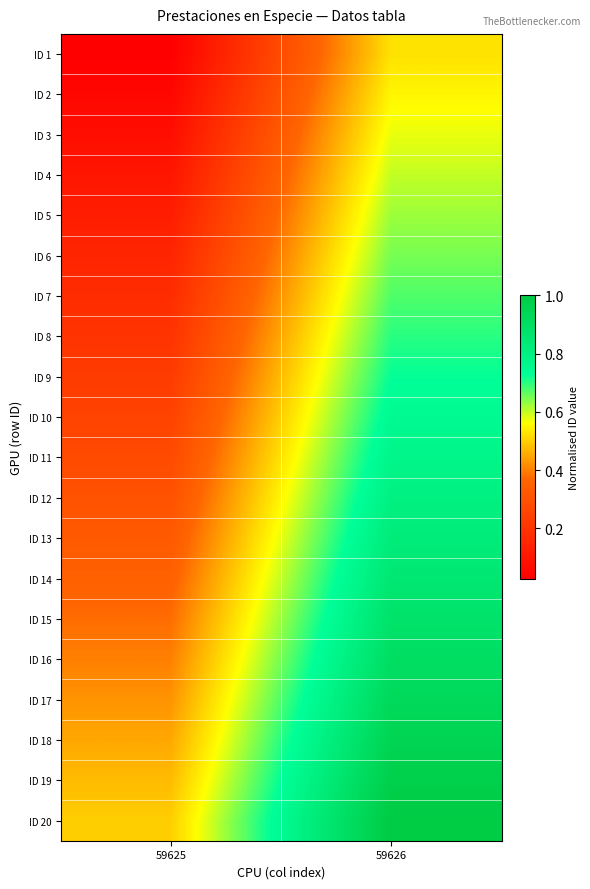

Reading left to right, what are all the values shown in this chart?

ID 1: 59625=0.0	59626=0.5
ID 2: 59625=0.1	59626=0.6
ID 3: 59625=0.1	59626=0.6
ID 4: 59625=0.1	59626=0.6
ID 5: 59625=0.1	59626=0.6
ID 6: 59625=0.1	59626=0.7
ID 7: 59625=0.2	59626=0.7
ID 8: 59625=0.2	59626=0.7
ID 9: 59625=0.2	59626=0.7
ID 10: 59625=0.2	59626=0.8
ID 11: 59625=0.3	59626=0.8
ID 12: 59625=0.3	59626=0.8
ID 13: 59625=0.3	59626=0.8
ID 14: 59625=0.3	59626=0.8
ID 15: 59625=0.4	59626=0.9
ID 16: 59625=0.4	59626=0.9
ID 17: 59625=0.4	59626=0.9
ID 18: 59625=0.5	59626=0.9
ID 19: 59625=0.5	59626=1.0
ID 20: 59625=0.5	59626=1.0